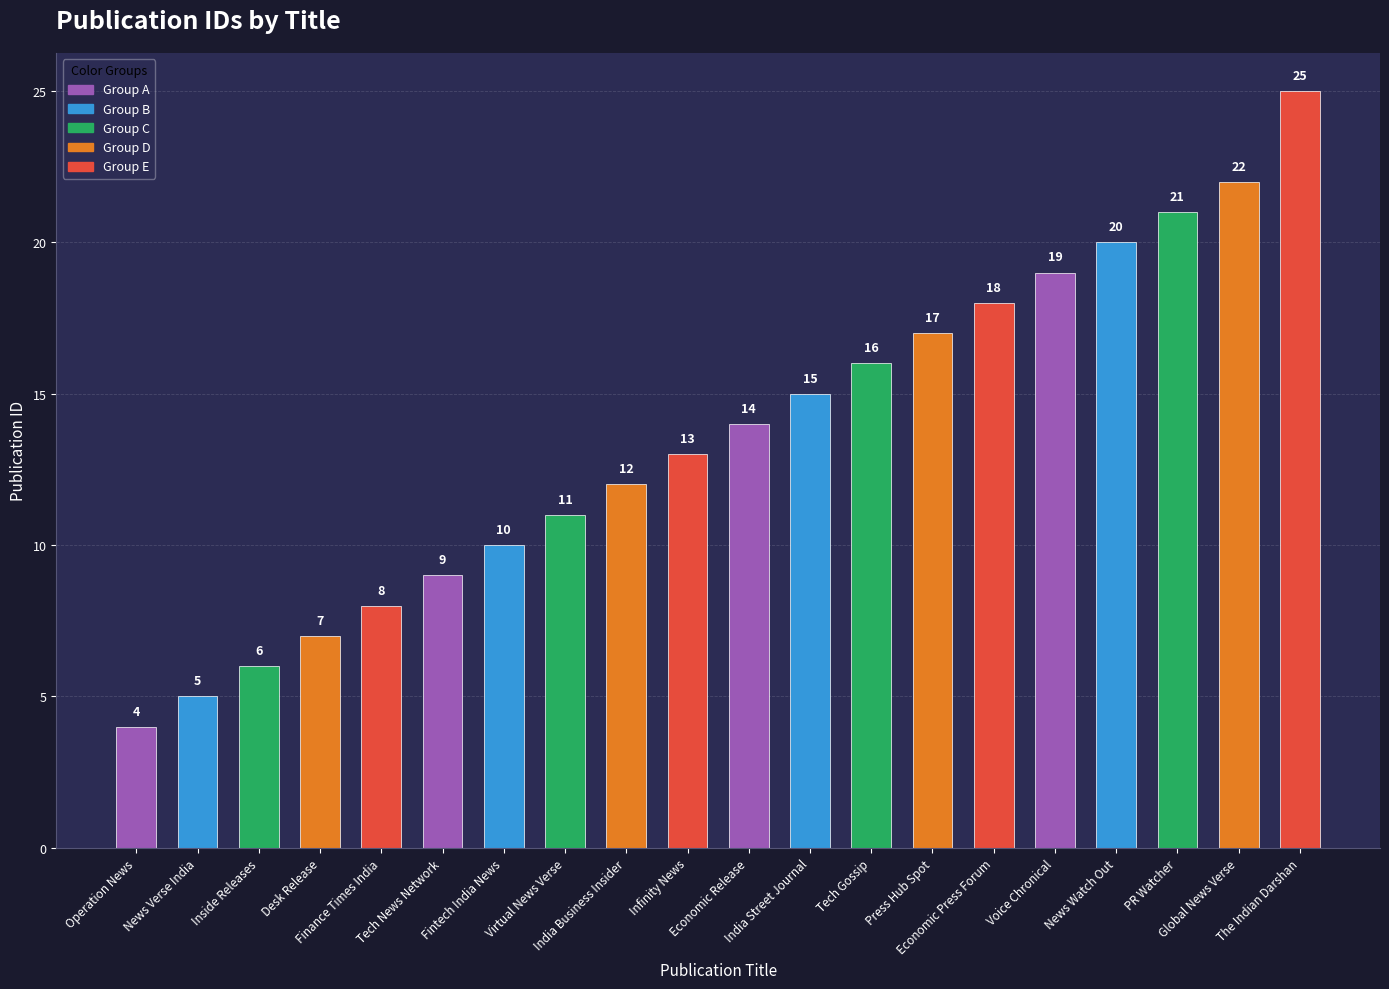

Between Economic Press Forum and Economic Release, which is larger?

Economic Press Forum